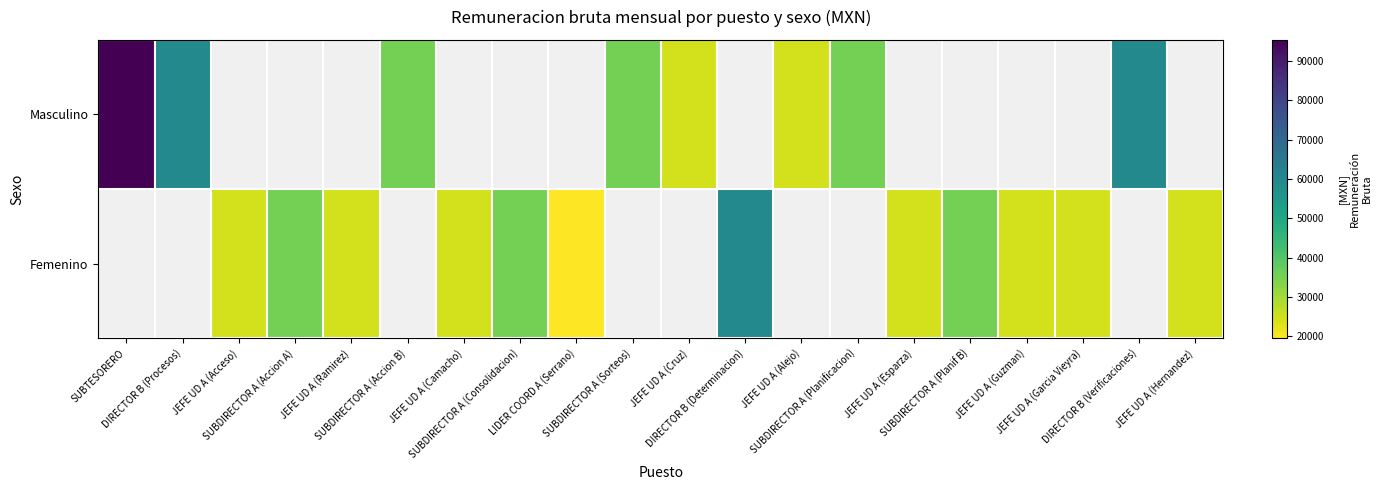

Which category has the lowest value in the Masculino series?

JEFE UD A (Cruz)